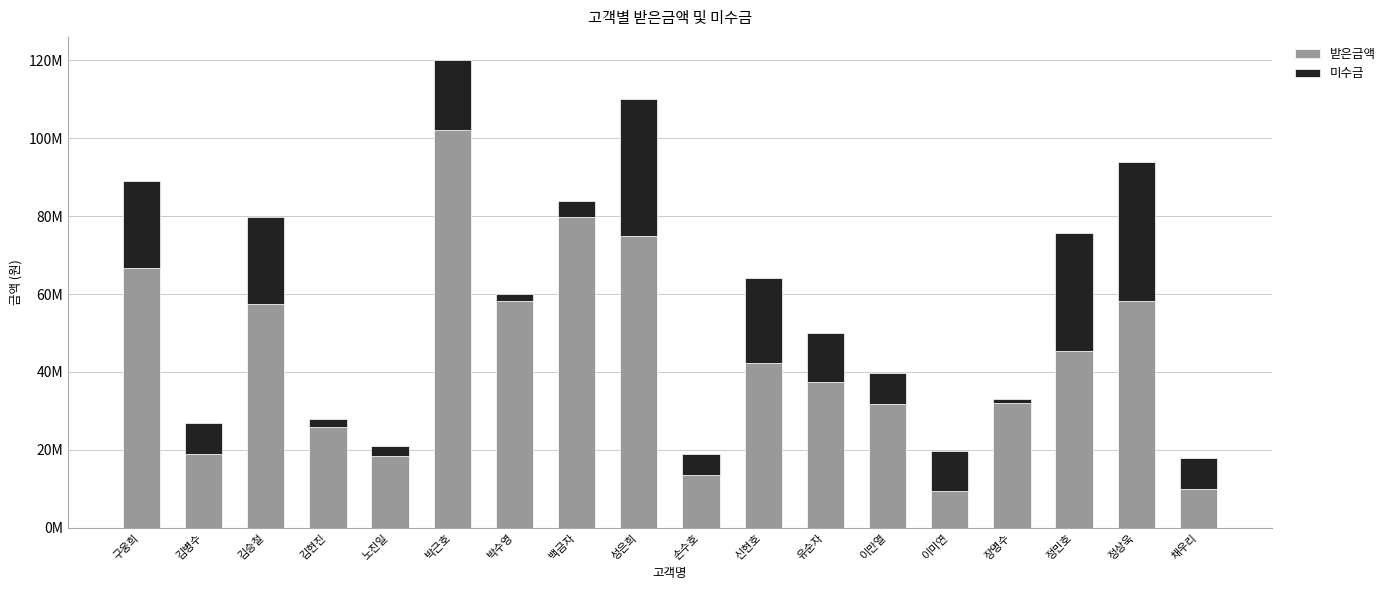

At which category is the sum across all series the highest?

박근호